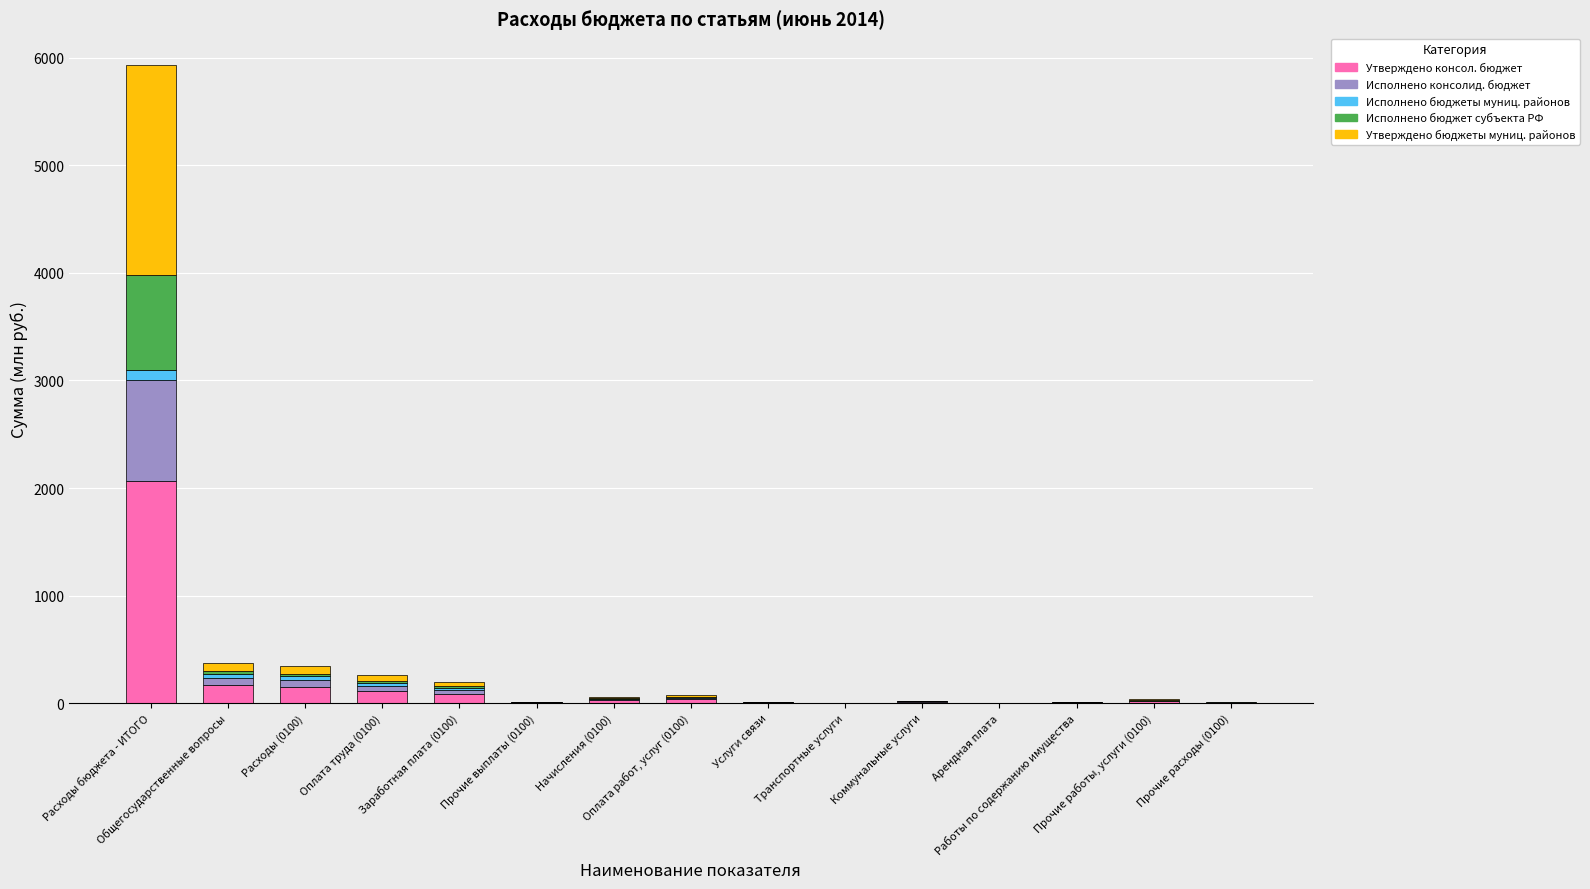

What is the sum of all Утверждено консол. бюджет values?

2684.5